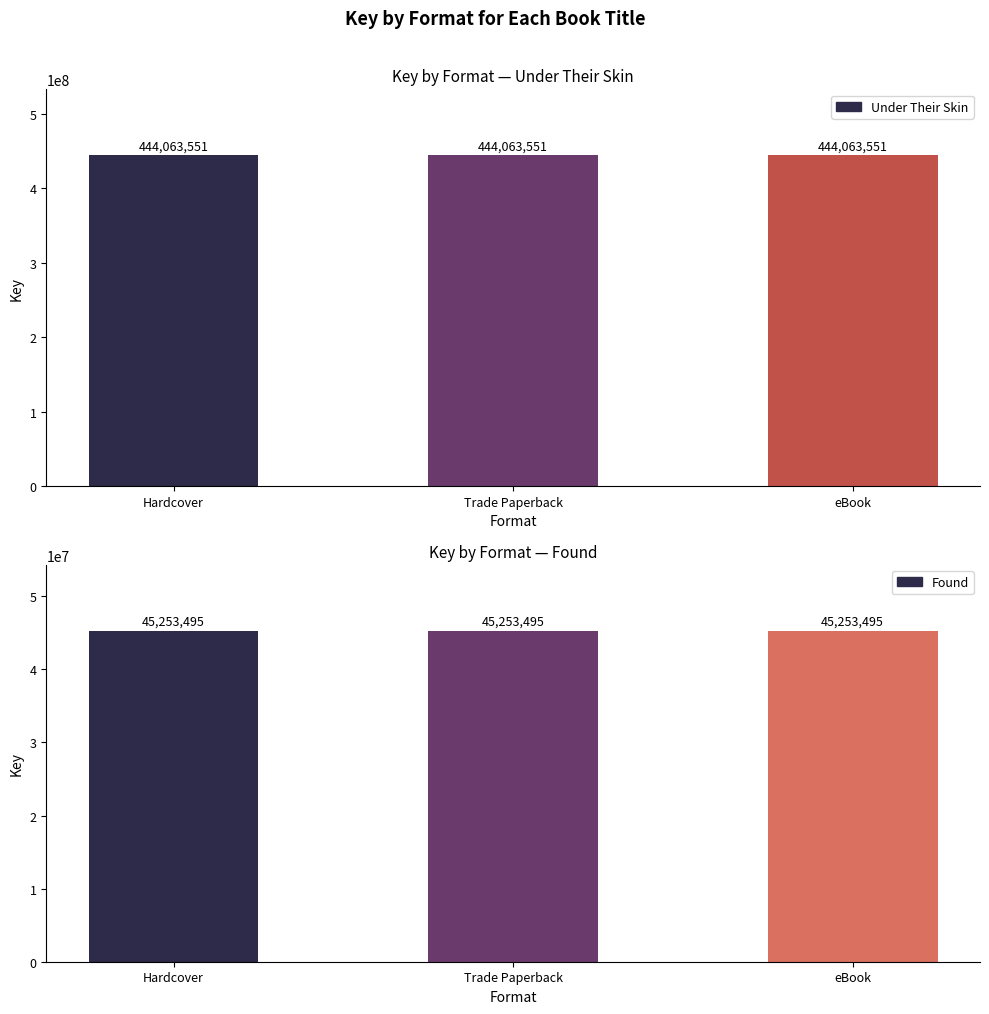

At which category is the sum across all series the highest?

Hardcover